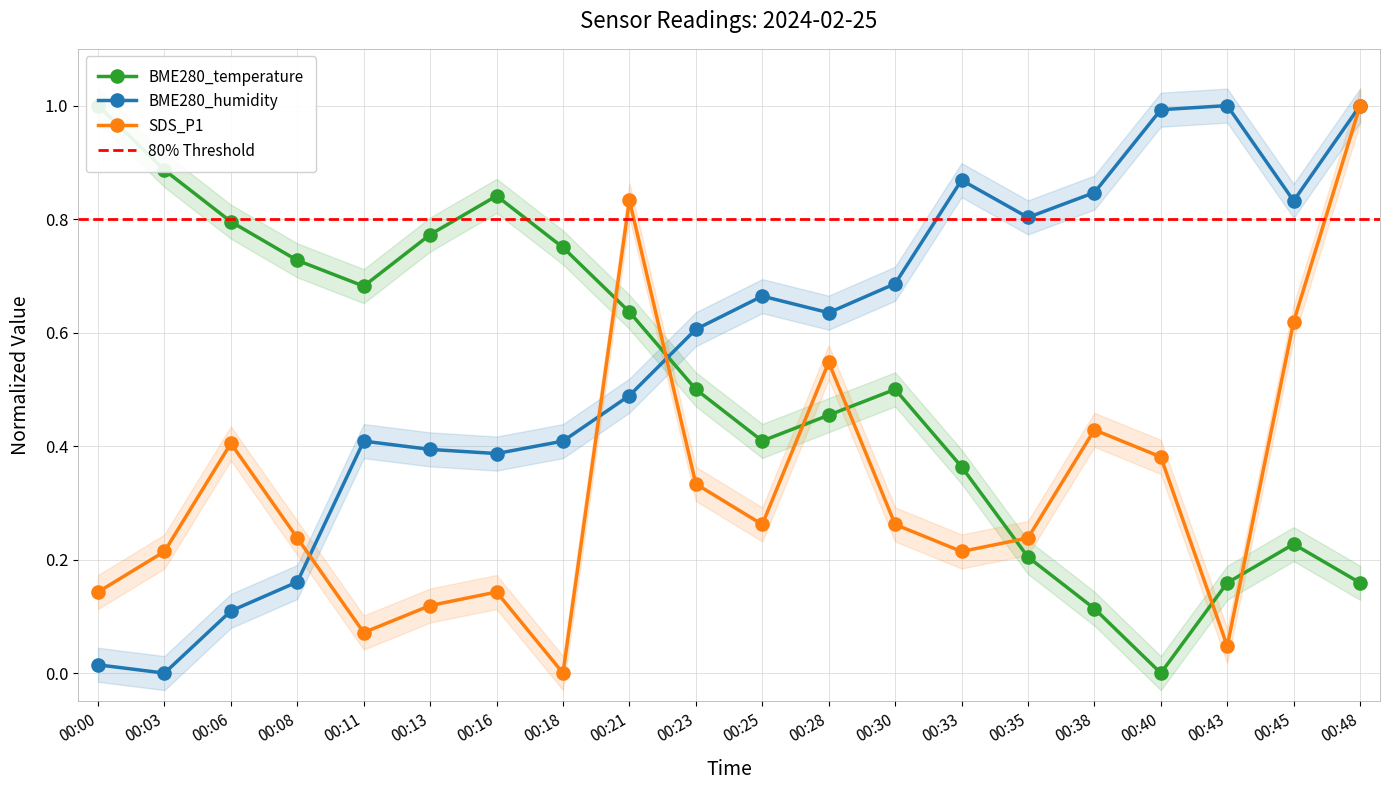

Which series has the largest total across all categories?

BME280_humidity